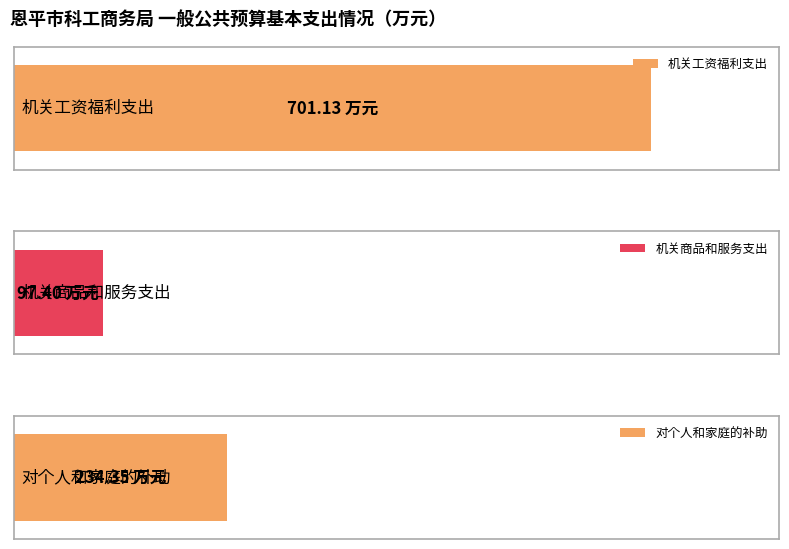

At which label does the data first exceed 234?

机关工资福利支出